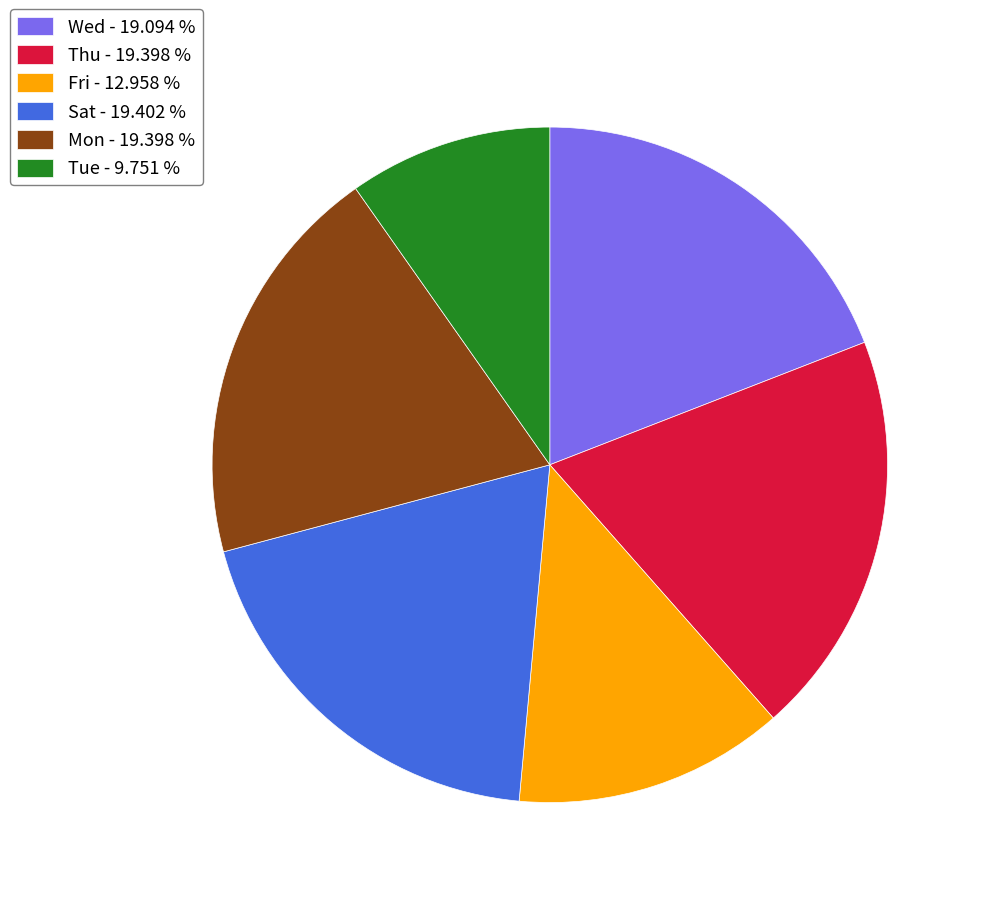

Which slice is the smallest?

Tue - 9.751 %